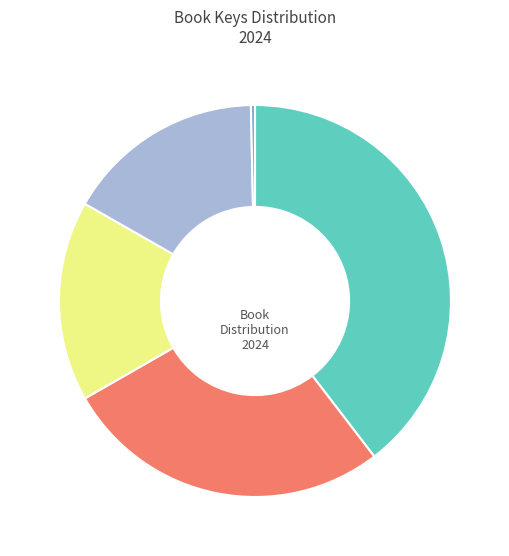

Is there a majority slice in this chart?

No